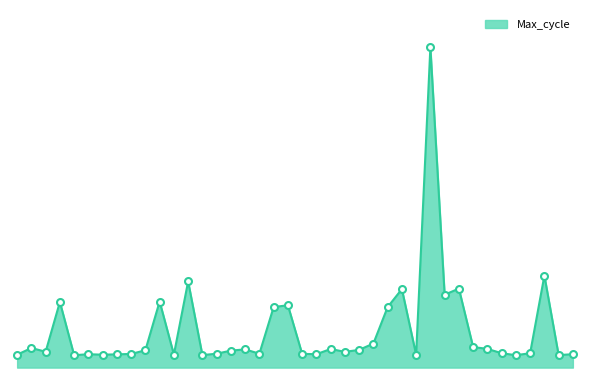

Does the chart have visible grid lines?

No